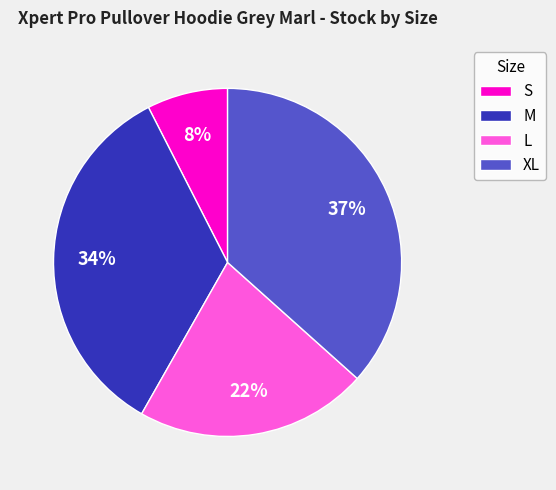

To the nearest percent, what percentage of the pie is M?

34%